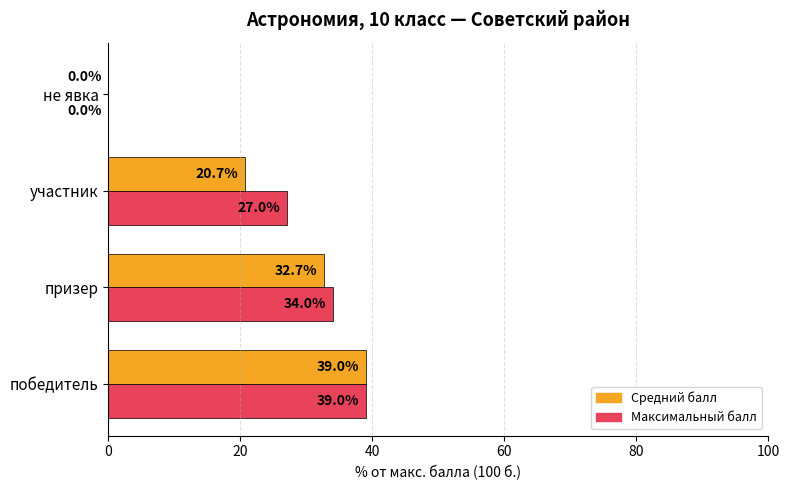

True or false: Средний балл has a value of 15.8 at победитель.

False